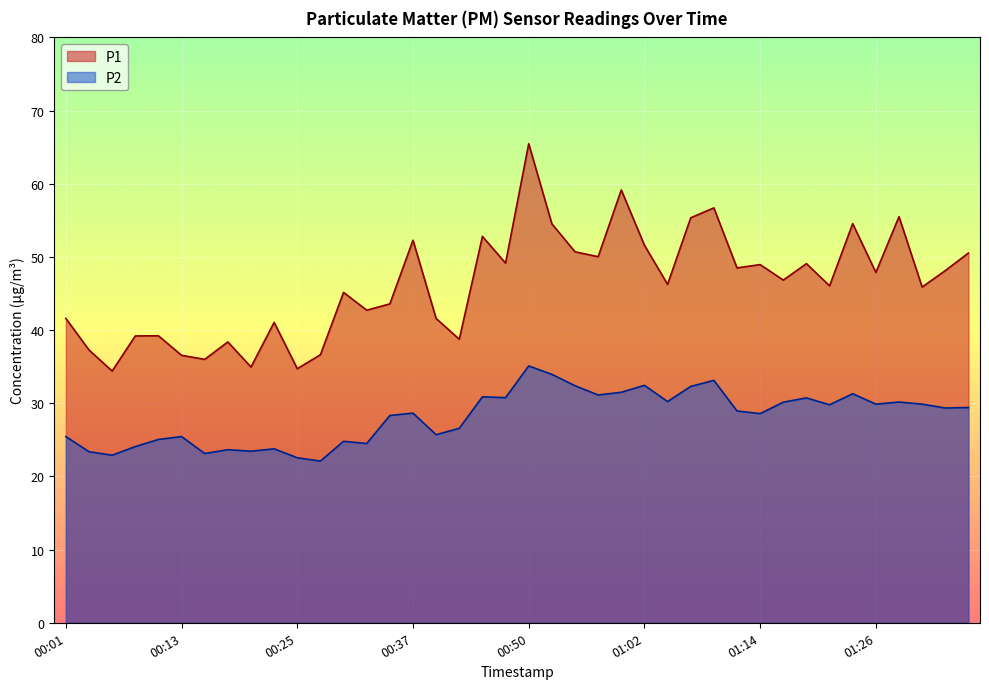

Reading right to left, list all the values displayed in this chart.

P1: 50.5	48.1	45.9	55.5	47.9	54.5	46.0	49.1	46.8	49.0	48.5	56.7	55.4	46.2	51.6	59.1	50.0	50.7	54.5	65.5	49.1	52.8	38.8	41.6	52.3	43.6	42.7	45.1	36.6	34.7	41.0	35.0	38.4	36.0	36.5	39.2	39.2	34.4	37.3	41.6
P2: 29.4	29.4	29.9	30.2	29.9	31.3	29.8	30.7	30.1	28.6	28.9	33.1	32.3	30.2	32.5	31.5	31.1	32.4	34.0	35.1	30.8	30.9	26.6	25.7	28.6	28.3	24.5	24.8	22.1	22.6	23.8	23.4	23.6	23.1	25.4	25.1	24.1	22.9	23.4	25.4